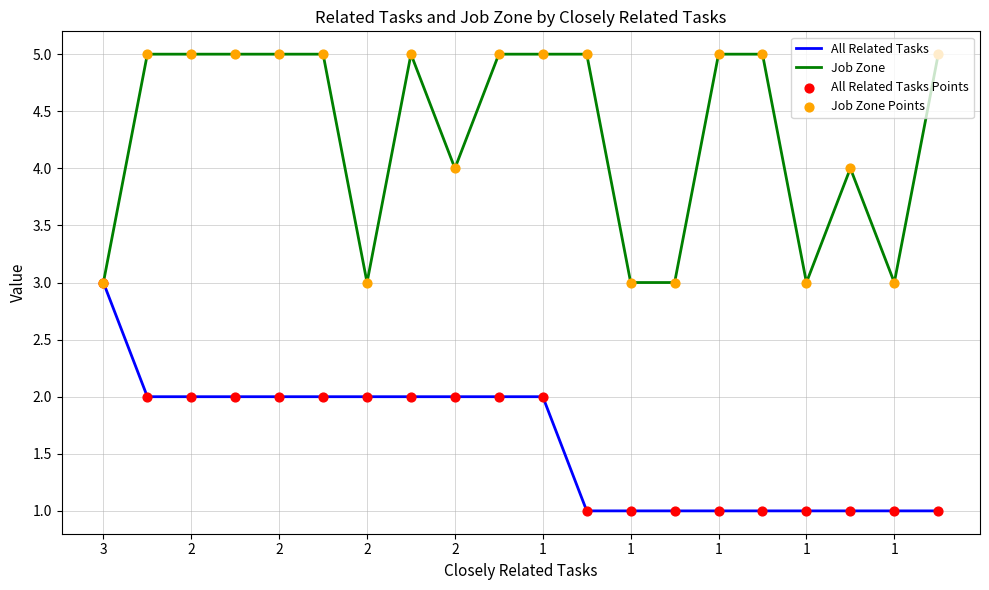

Which series has the largest total across all categories?

Job Zone